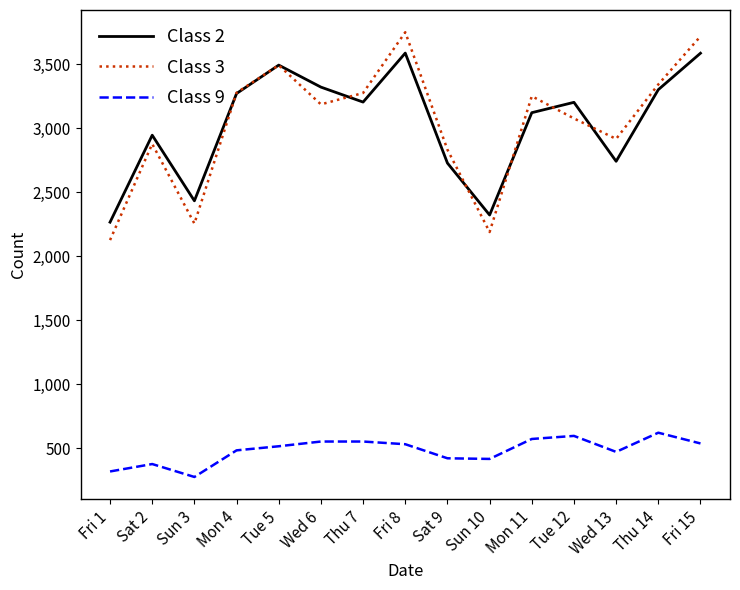

At Sun 3, list the series in order from smallest to largest.

Class 9, Class 3, Class 2